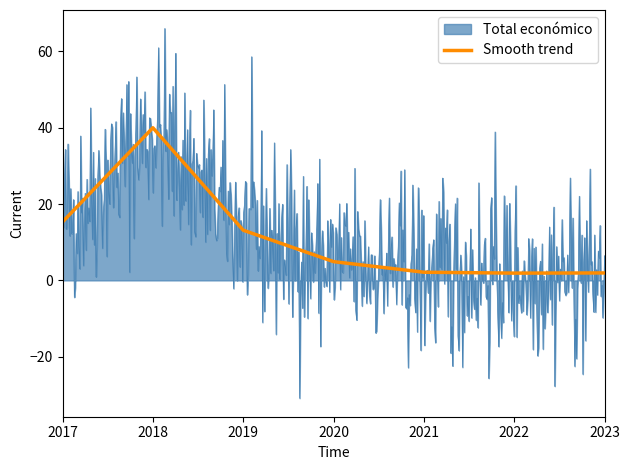

Approximately how many times larger is the value at 2023 compared to 2021?

0.9